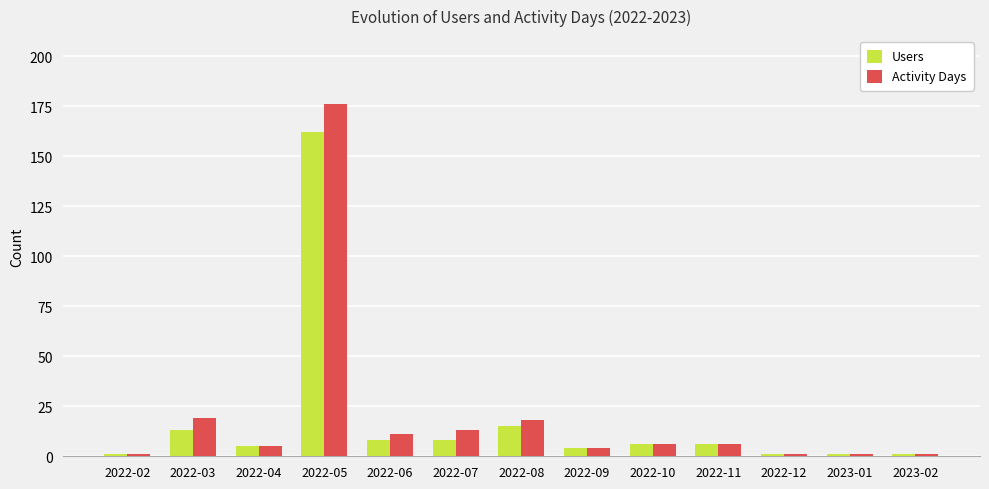

Reading left to right, what are all the values shown in this chart?

Users: 2022-02=1	2022-03=13	2022-04=5	2022-05=162	2022-06=8	2022-07=8	2022-08=15	2022-09=4	2022-10=6	2022-11=6	2022-12=1	2023-01=1	2023-02=1
Activity Days: 2022-02=1	2022-03=19	2022-04=5	2022-05=176	2022-06=11	2022-07=13	2022-08=18	2022-09=4	2022-10=6	2022-11=6	2022-12=1	2023-01=1	2023-02=1